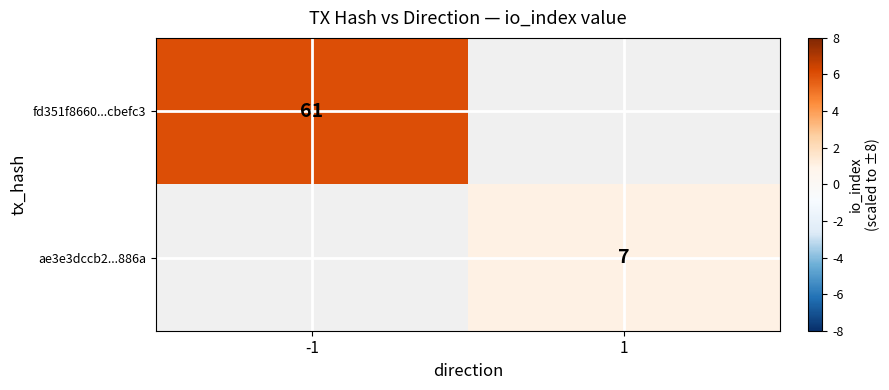

What is the maximum value shown in the chart?

6.0